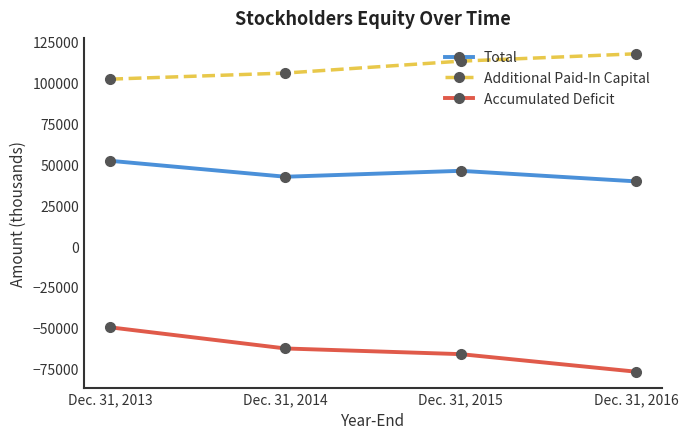

List the labels in order of Accumulated Deficit value, smallest first.

Dec. 31, 2016, Dec. 31, 2015, Dec. 31, 2014, Dec. 31, 2013